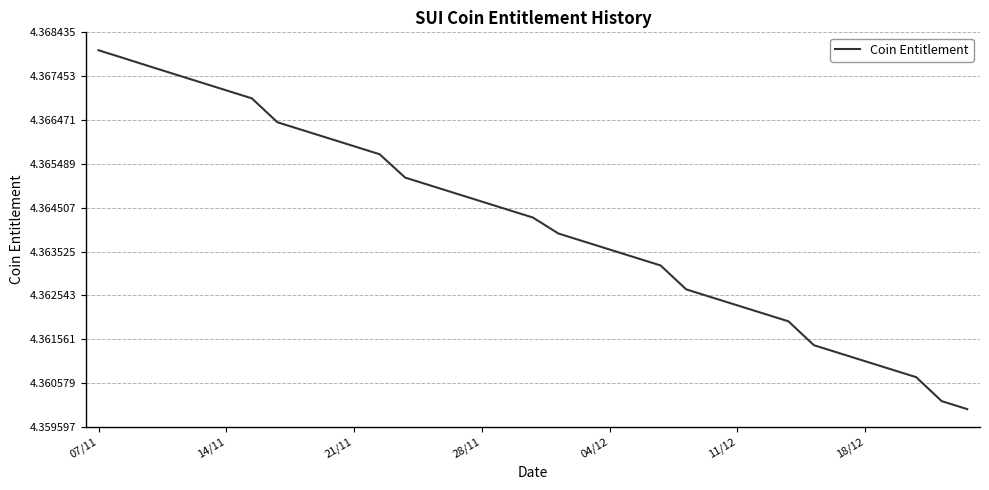

Is this an area chart (filled region under the line)?

No